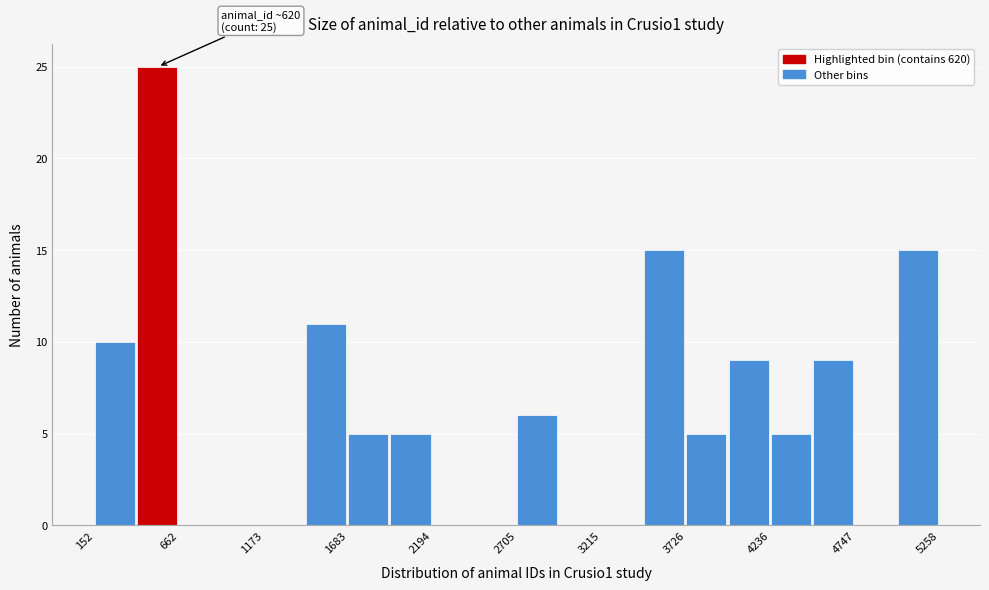

Around what value on the x-axis is the tallest bar? Give the approximate position of its centre, as read against the axis.

500